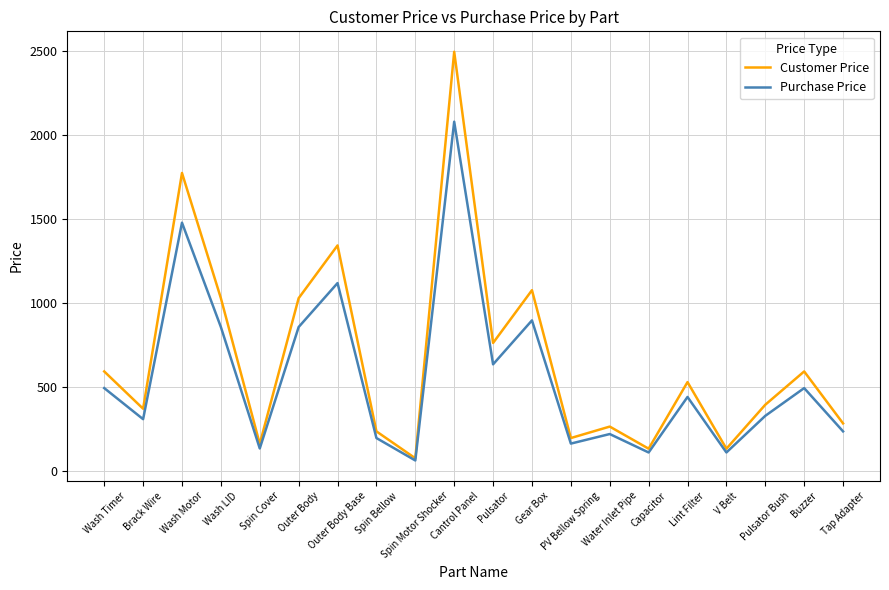

Which series has the largest range (max minus min)?

Customer Price